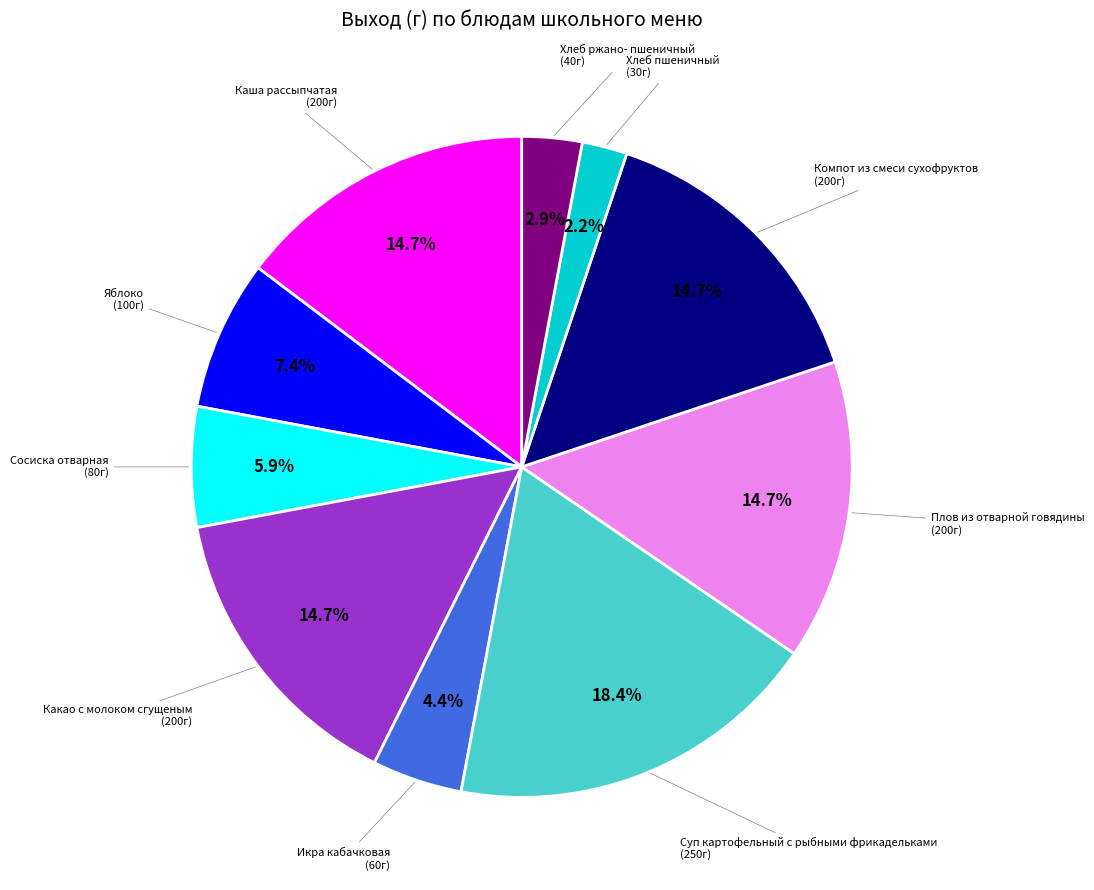

To the nearest percent, what is the difference between the largest and smallest slice percentages?

16%